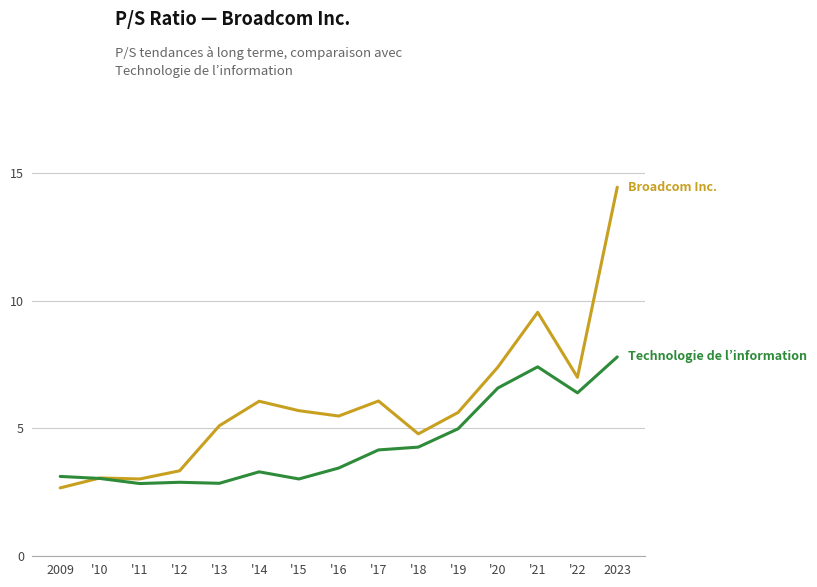

What is the spread (max minus min) of values at '19?

0.6